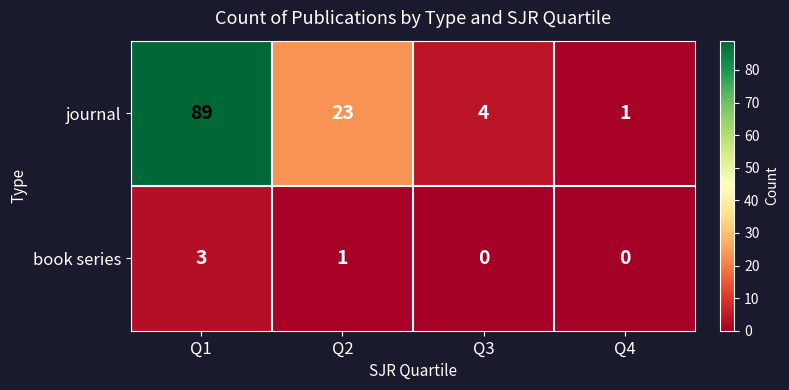

What is the sum of the journal values at Q2 and Q1?

112